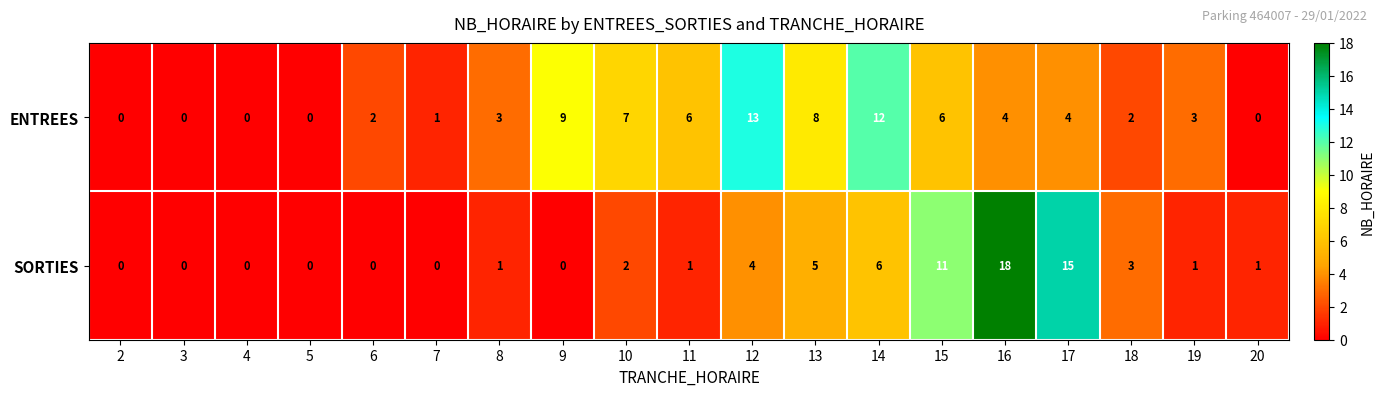

What is the maximum value shown in the chart?

18